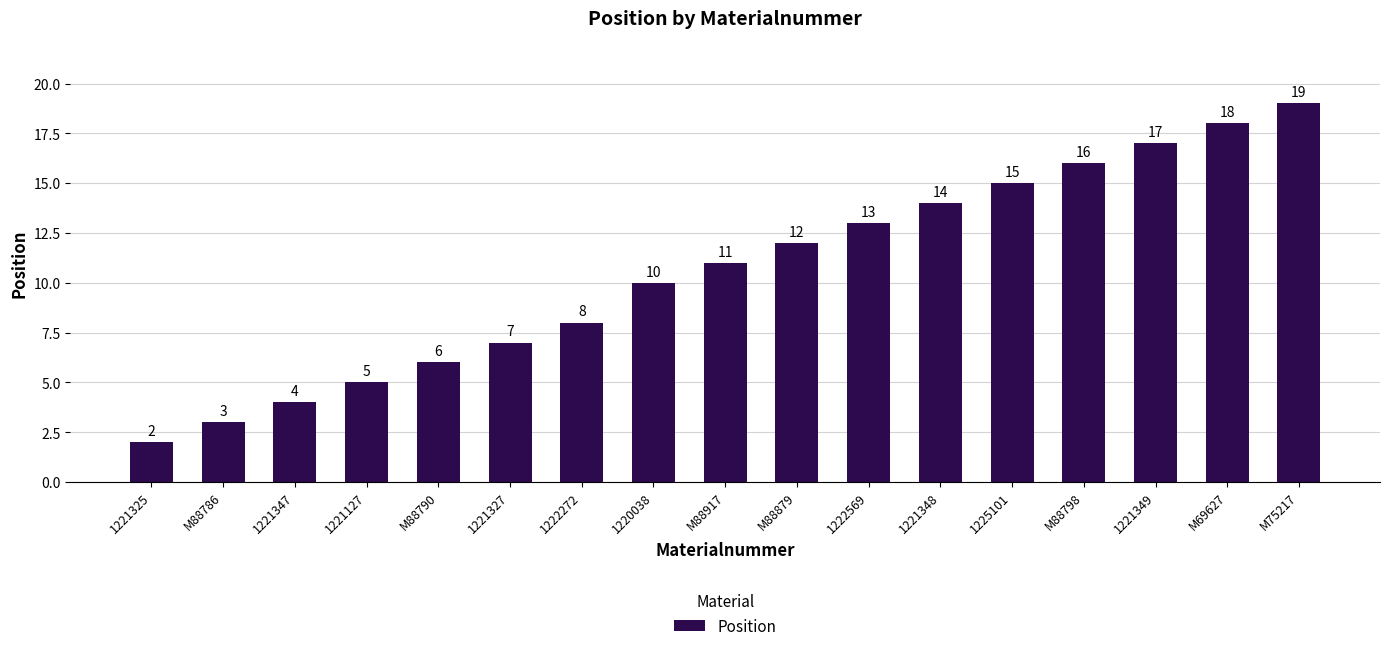

Reading left to right, transcribe all the data shown in this chart.

1221325=2	M88786=3	1221347=4	1221127=5	M88790=6	1221327=7	1222272=8	1220038=10	M88917=11	M88879=12	1222569=13	1221348=14	1225101=15	M88798=16	1221349=17	M69627=18	M75217=19